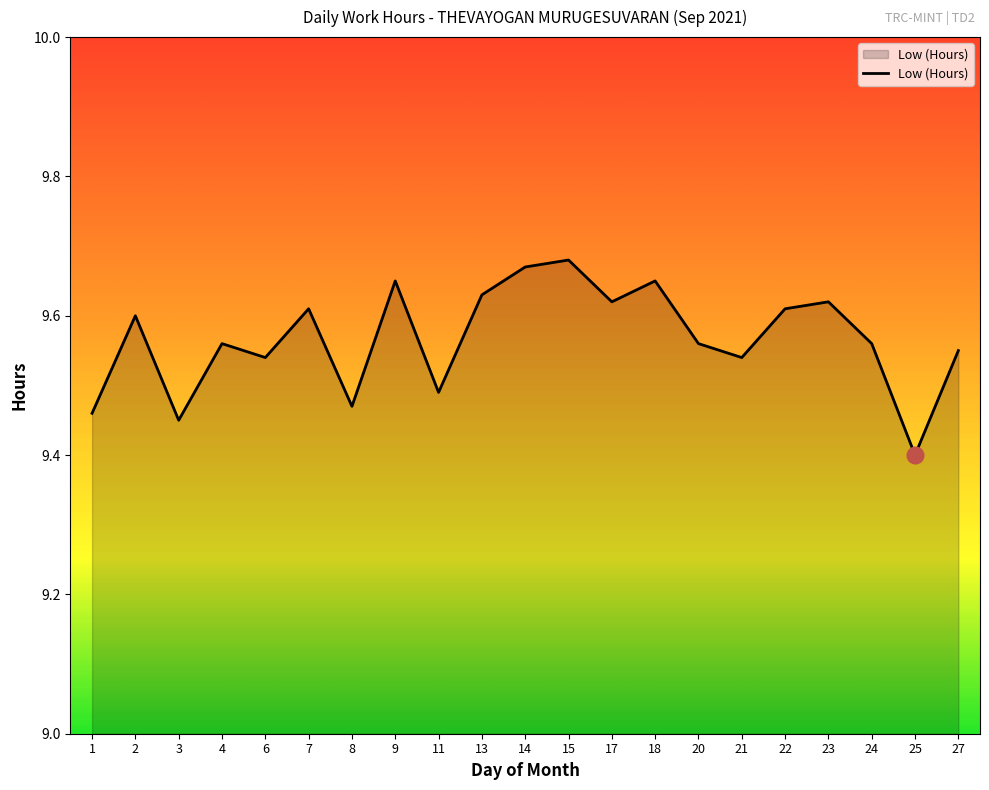

The value at 1 is 5.0. True or false?

False